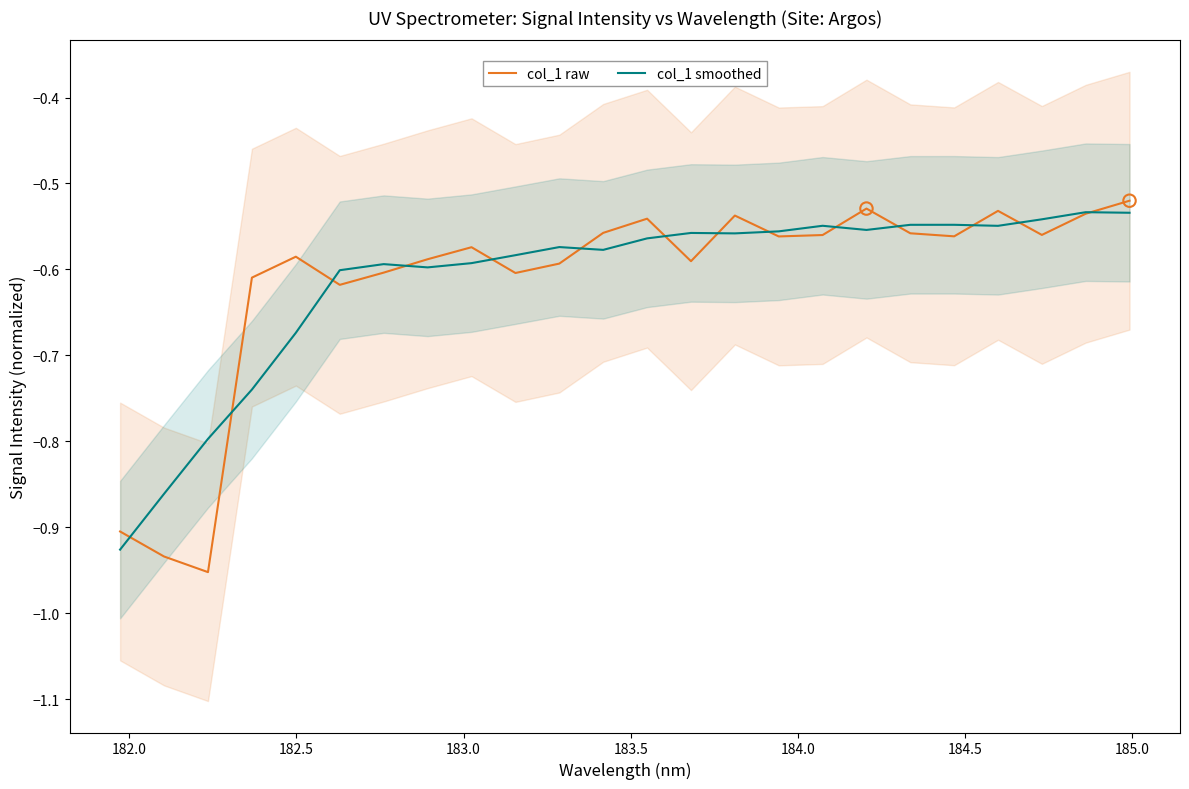

Which series reaches the maximum Y coordinate?

col_1 raw